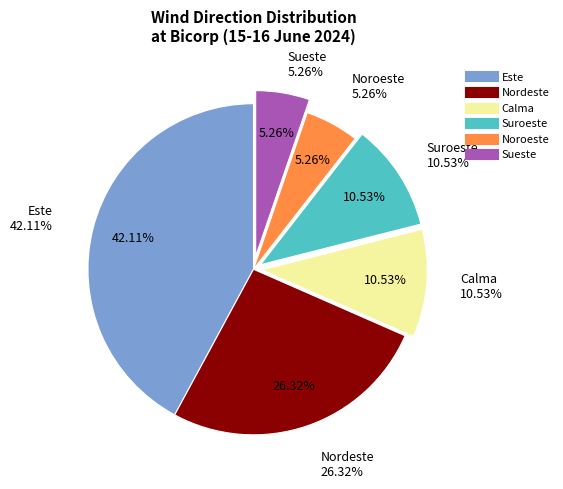

Between Este and Sueste, which is larger?

Este